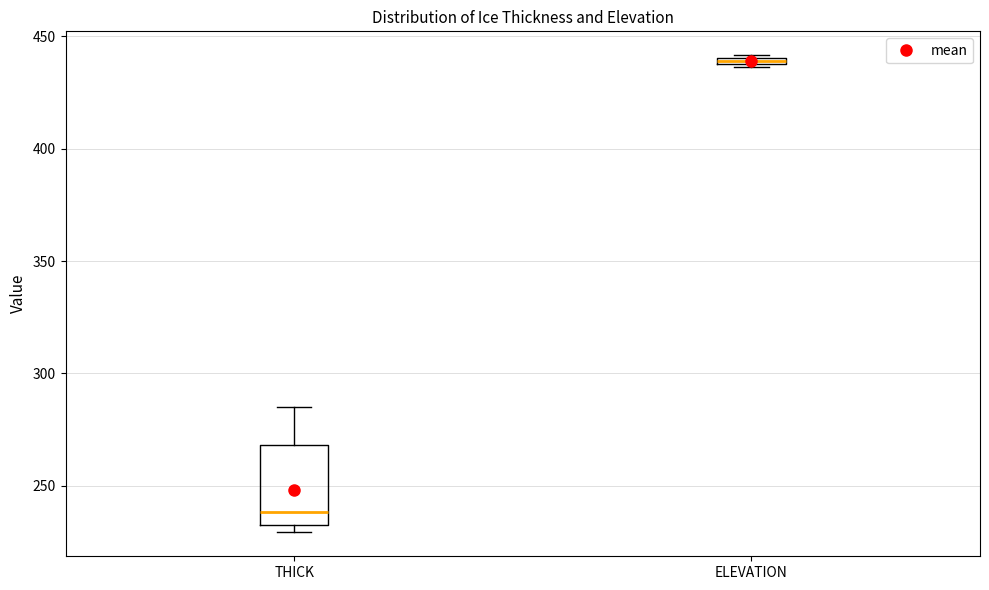

Which box has the highest median line?

ELEVATION